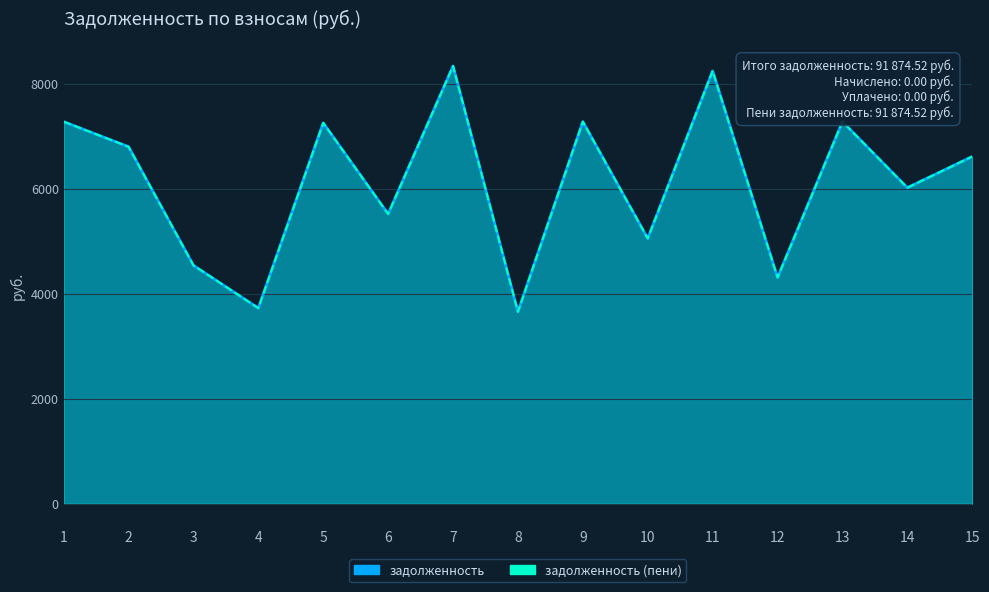

The zadolzhennost_peni series shows 3724.8 at 4. True or false?

True